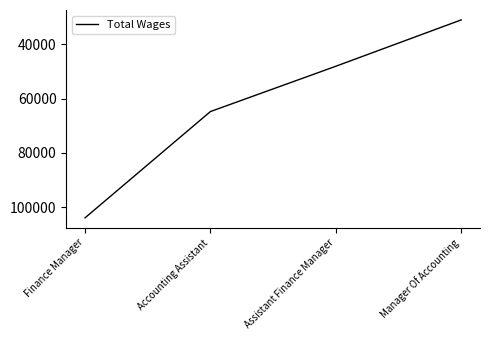

What is the ratio of the value at Assistant Finance Manager to the value at Finance Manager?

0.5